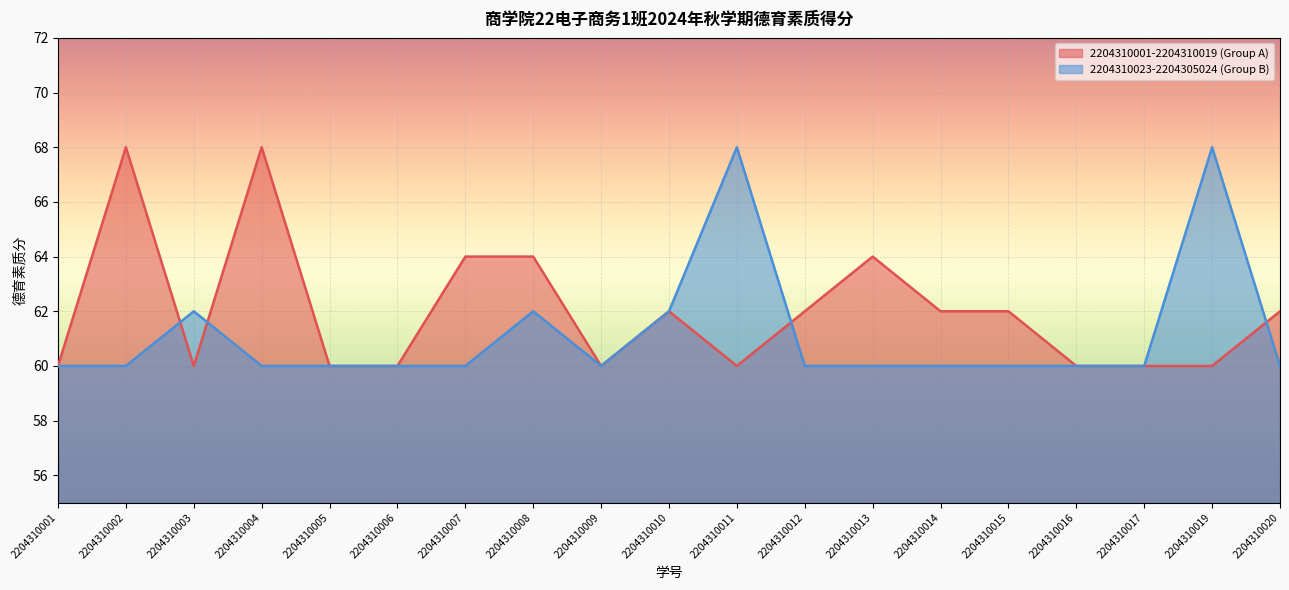

Rank the series by their average value, from lowest to highest.

2204310023-2204305024 (Group B), 2204310001-2204310019 (Group A)